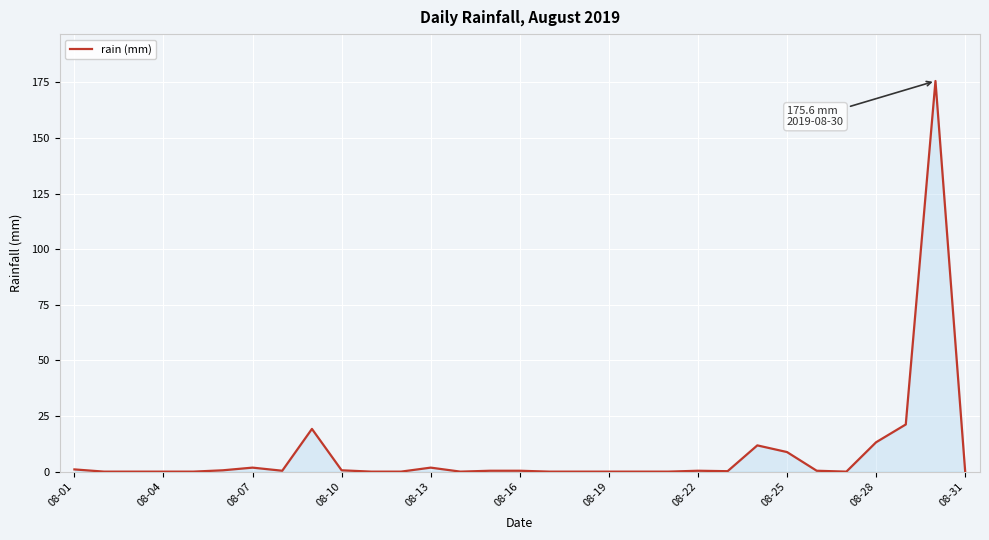

What is the maximum value shown in the chart?

175.6